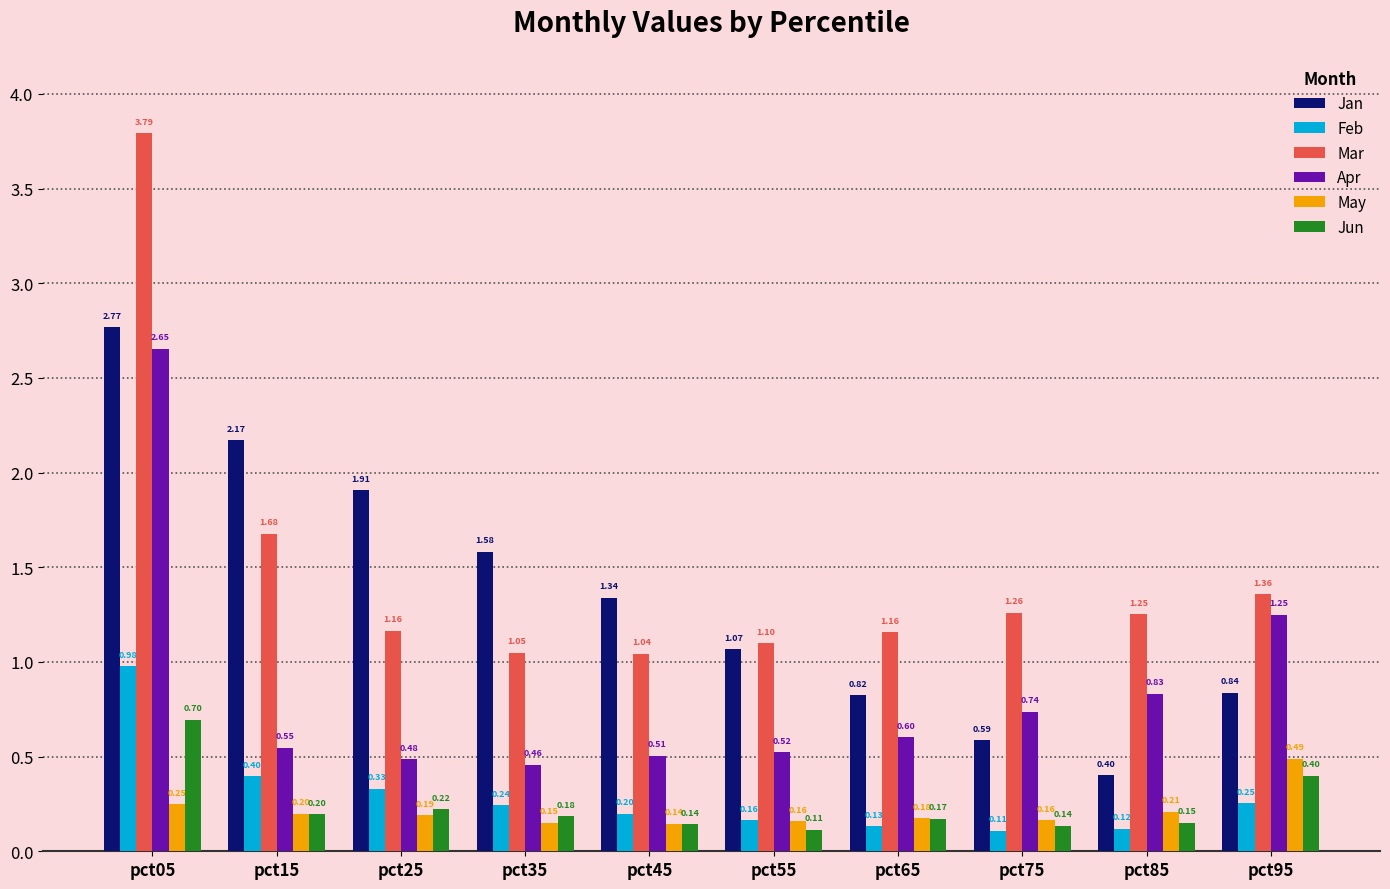

Which series changed the most between pct35 and pct55?

Jan